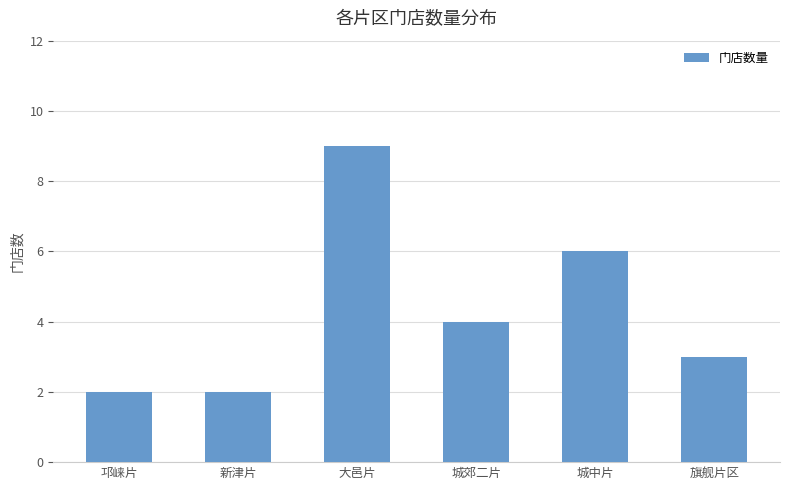

How many values are between 2 and 6?

5